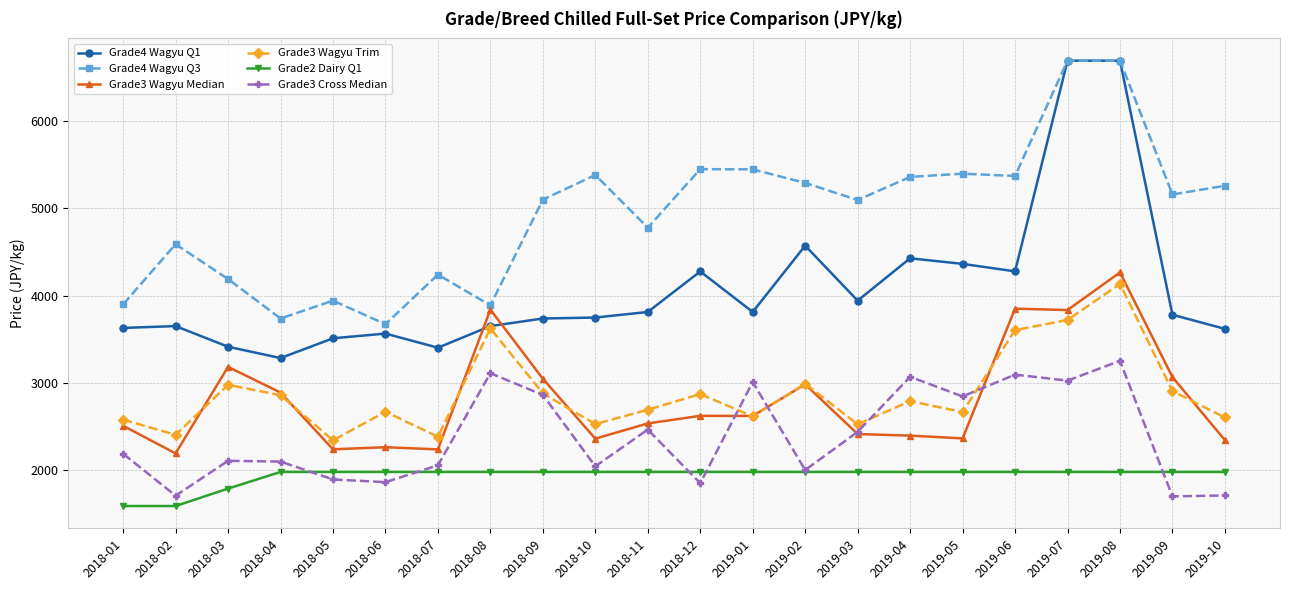

True or false: Grade4 Wagyu Q3 has a value of 4590 at 2018-02.

True